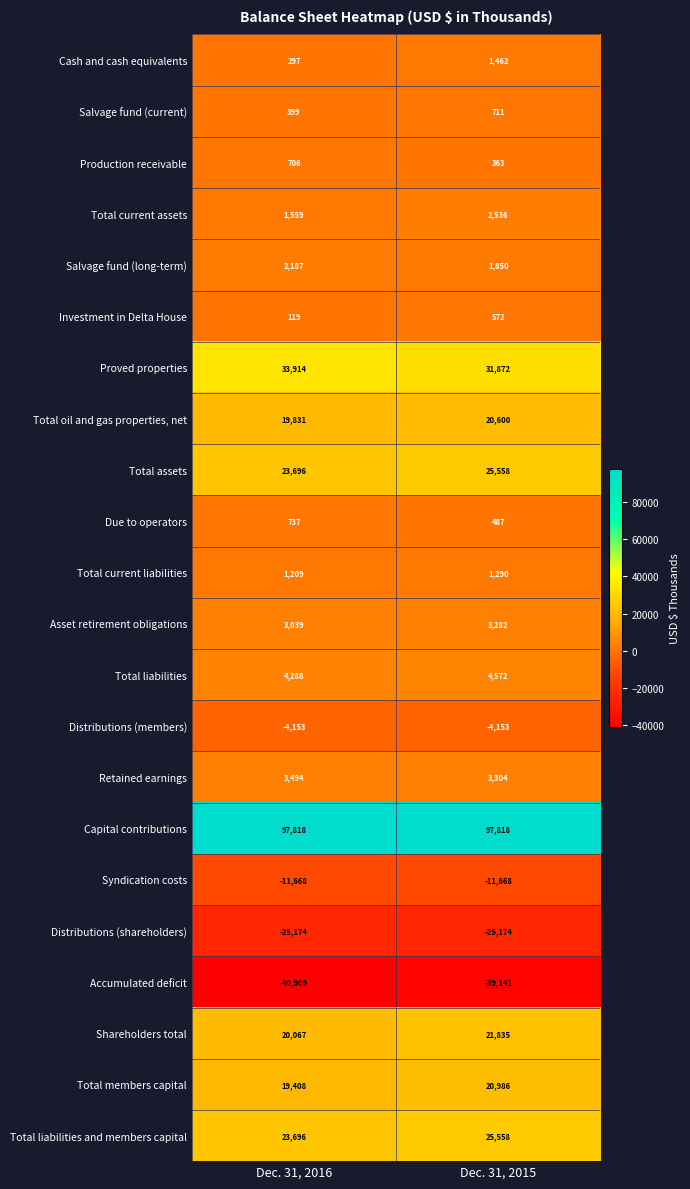

Which series has the widest spread of values?

Proved properties